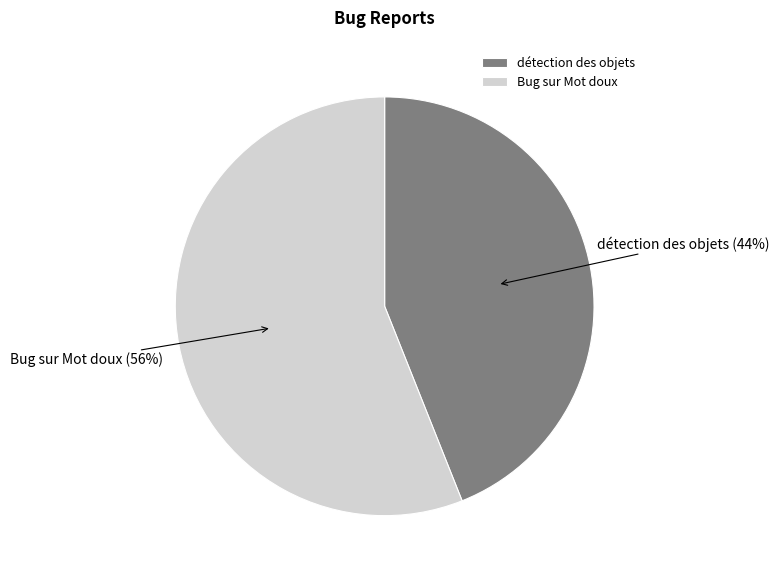

To the nearest percent, what is the combined percentage of Bug sur Mot doux and détection des objets?

100%